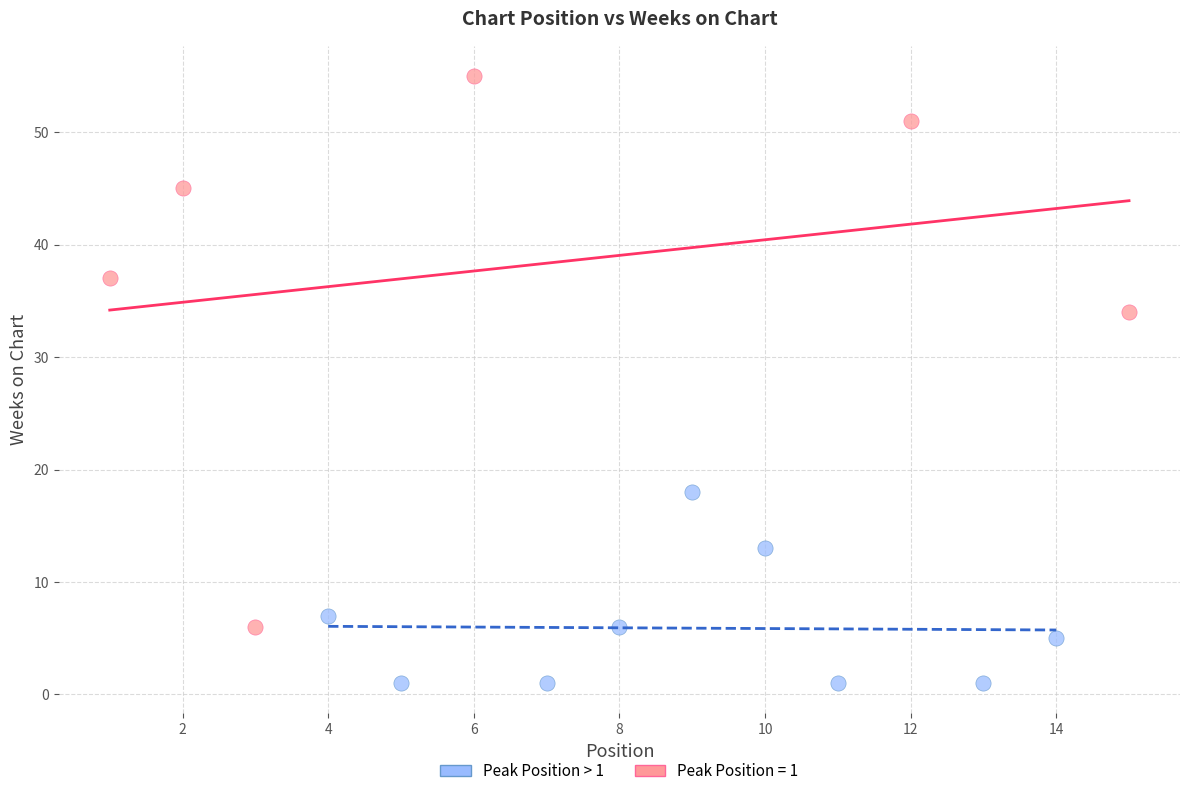

Which series reaches the maximum Y coordinate?

Peak Position = 1